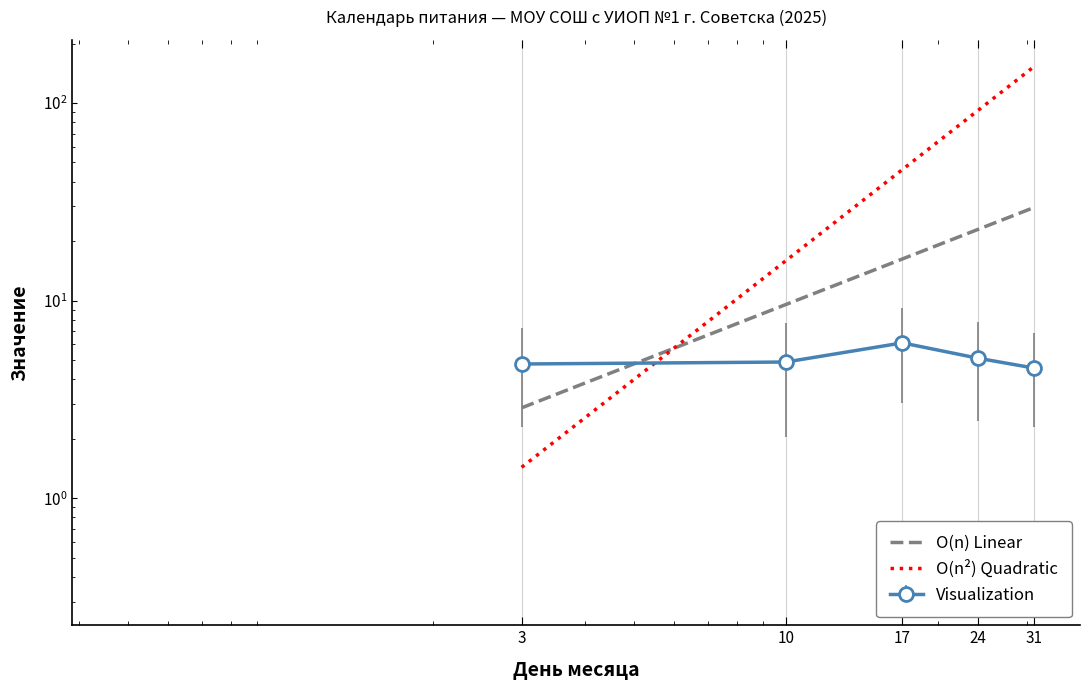

Rank the series by their maximum value, from lowest to highest.

O(n) Linear, O(n²) Quadratic